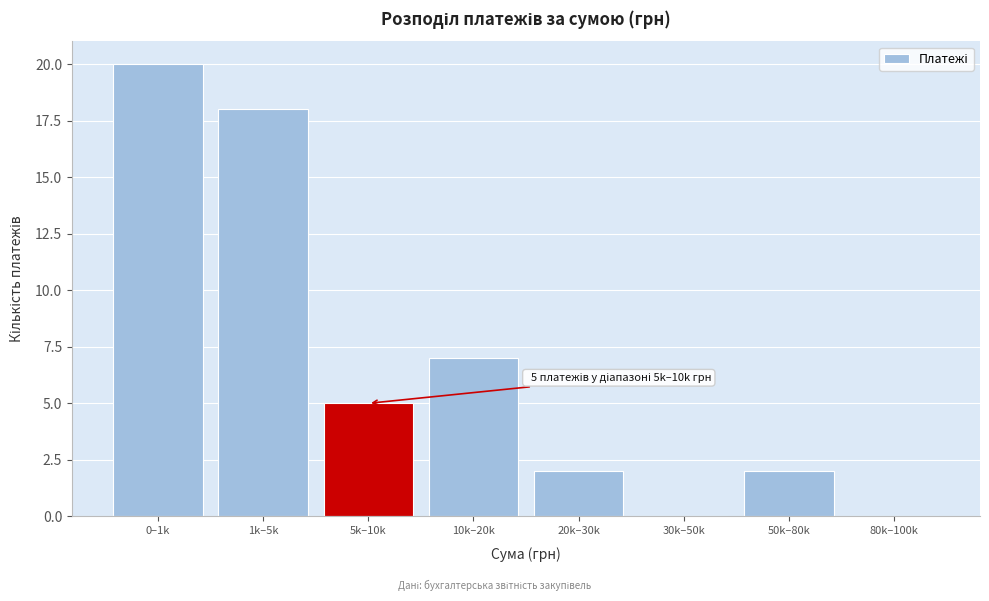

Reading right to left, extract all data points from this chart.

80k–100k=0	50k–80k=2	30k–50k=0	20k–30k=2	10k–20k=7	5k–10k=5	1k–5k=18	0–1k=20